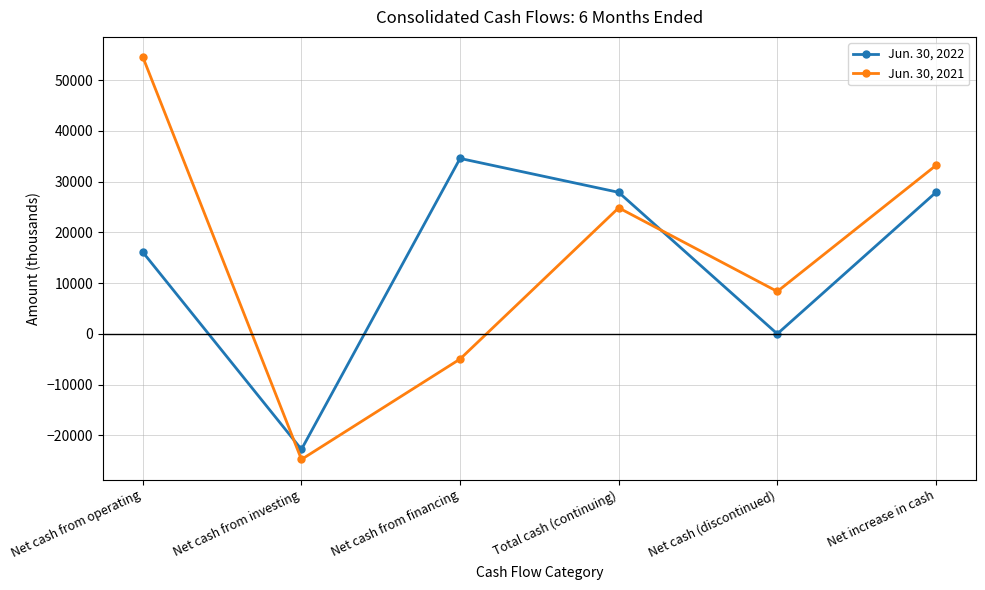

At which label does Jun. 30, 2021 first exceed 24845?

Net cash from operating